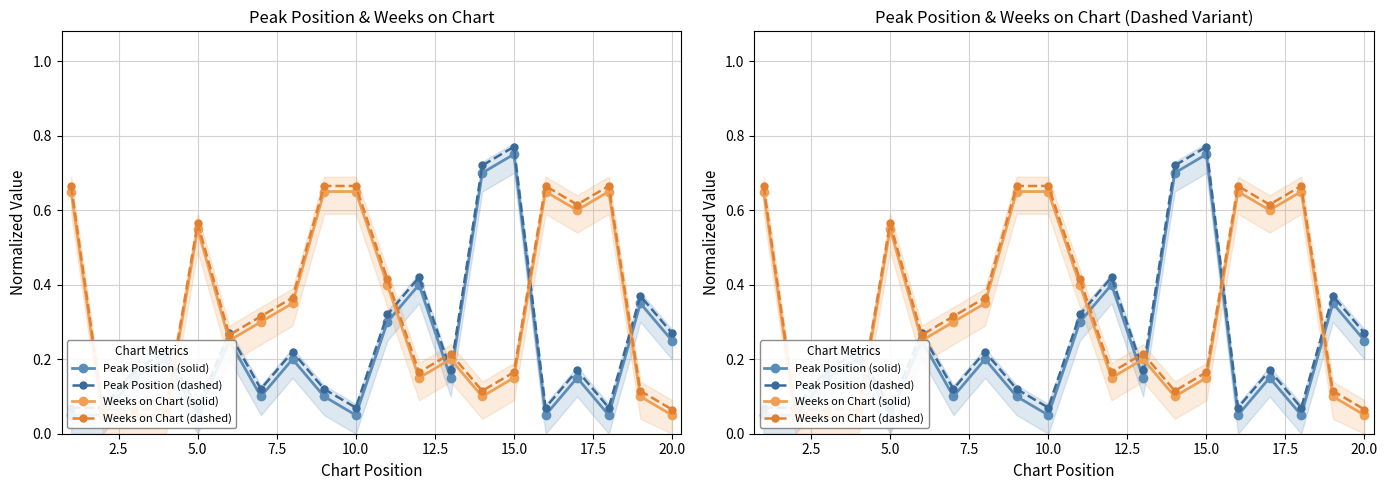

True or false: Weeks on Chart (solid) has more than 2 points higher than both neighbors.

True